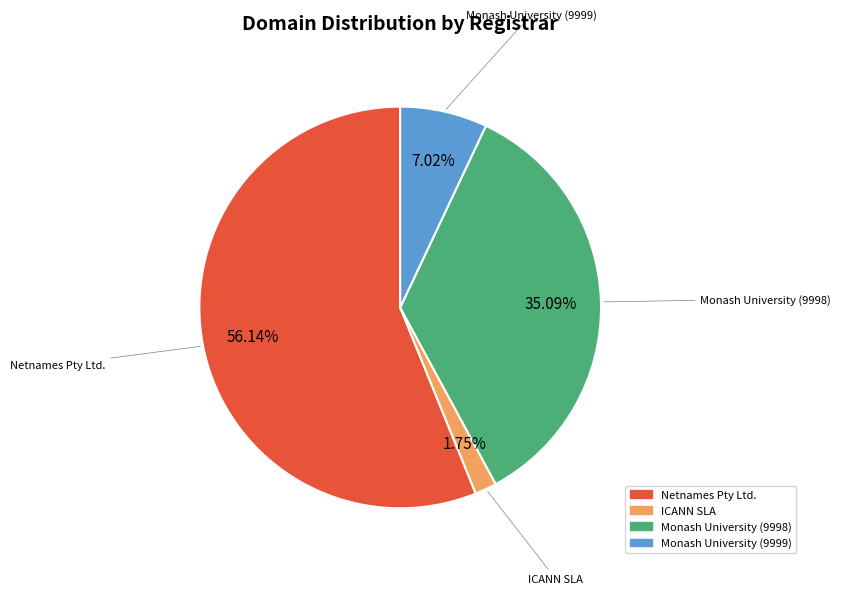

Count the number of slices in the pie.

4